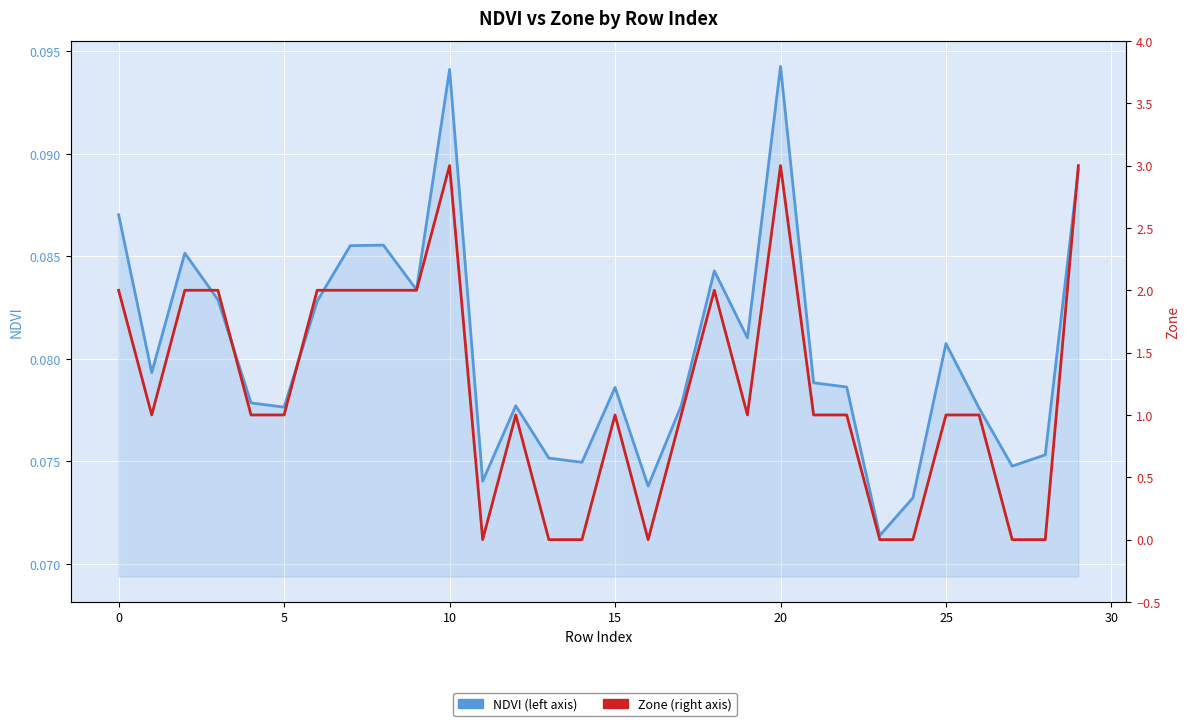

What are all the series names shown in the legend?

NDVI, Zone